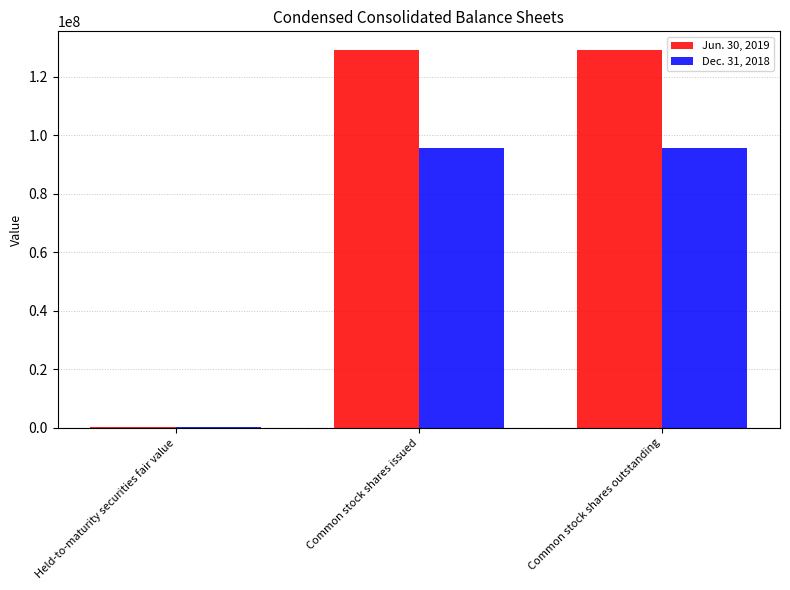

Is the value of Dec. 31, 2018 at Common stock shares issued greater than the value of Jun. 30, 2019 at Common stock shares issued?

No